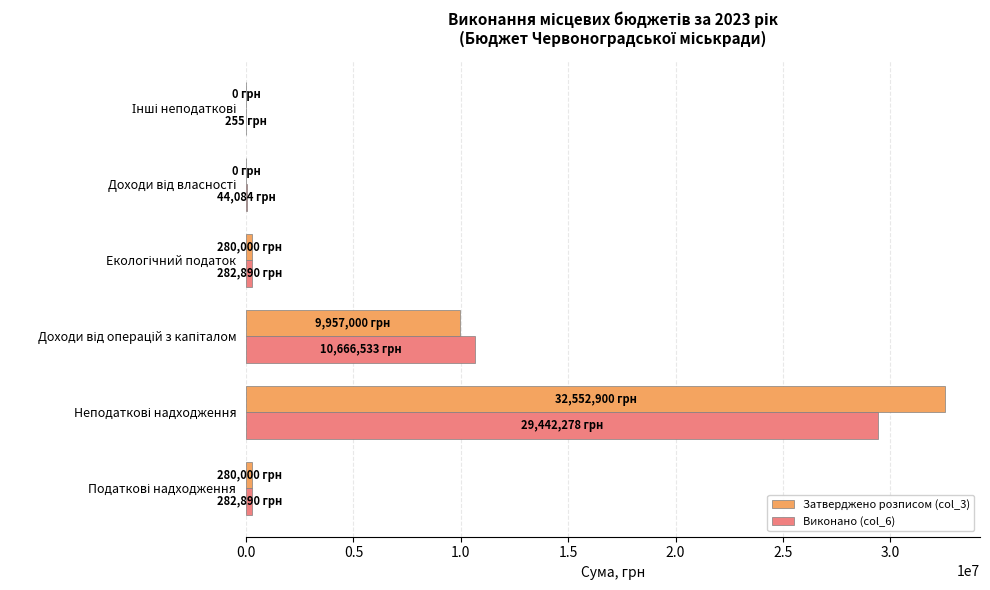

What is the maximum value shown in the chart?

32552900.0